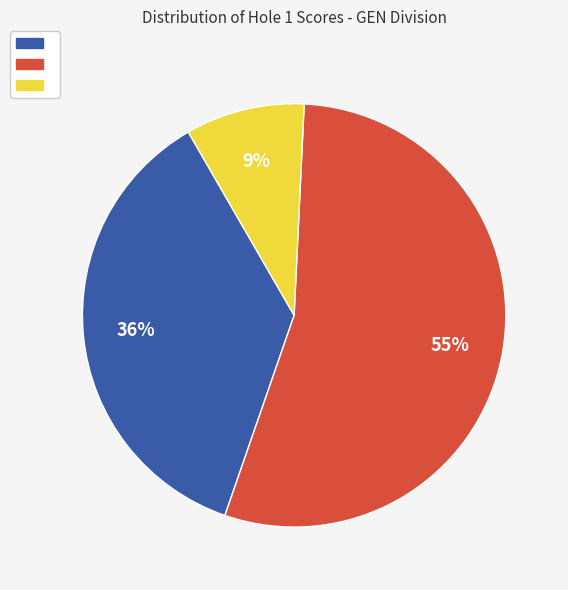

Is there any slice that represents more than half of the pie?

Yes